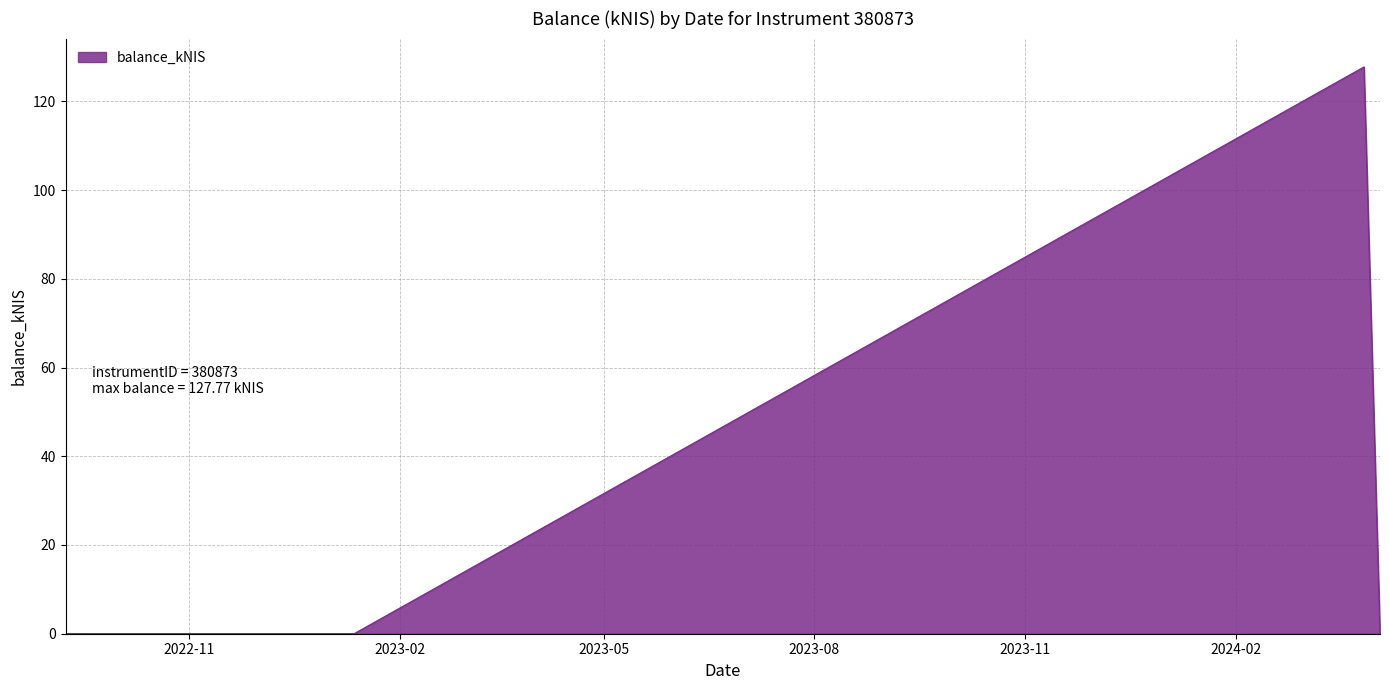

What is the average value?

25.6